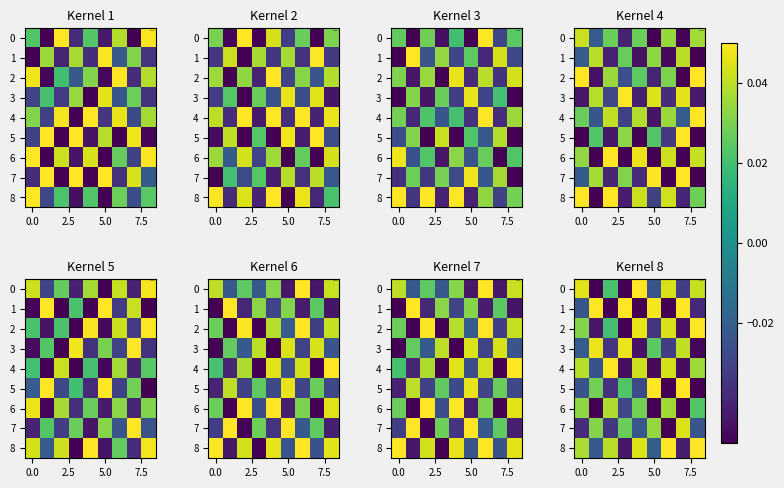

Count the number of categories in the chart.

9